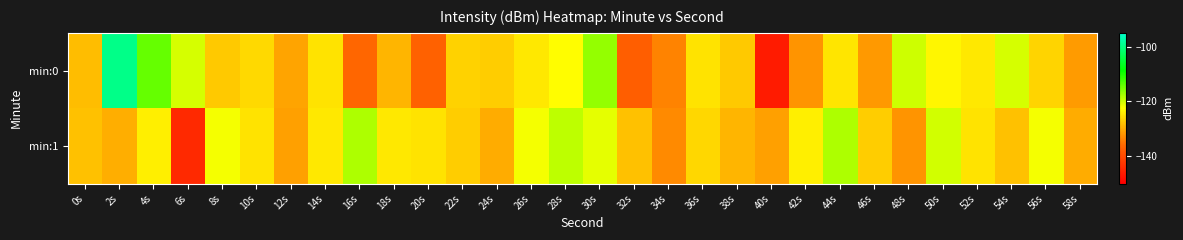

Reading left to right, extract all data points from this chart.

min:0: 0s=-128.5	2s=-99.7	4s=-114.3	6s=-120.3	8s=-127.3	10s=-125.9	12s=-130.5	14s=-124.9	16s=-136.1	18s=-129.0	20s=-136.8	22s=-126.5	24s=-127.0	26s=-124.5	28s=-122.7	30s=-116.8	32s=-137.2	34s=-133.6	36s=-125.1	38s=-127.3	40s=-146.3	42s=-132.1	44s=-124.7	46s=-131.7	48s=-119.9	50s=-123.3	52s=-124.6	54s=-120.2	56s=-126.3	58s=-131.4
min:1: 0s=-128.1	2s=-129.6	4s=-123.9	6s=-144.4	8s=-122.0	10s=-125.1	12s=-131.1	14s=-124.5	16s=-118.1	18s=-124.6	20s=-125.0	22s=-127.0	24s=-130.0	26s=-122.0	28s=-119.0	30s=-121.0	32s=-128.0	34s=-133.0	36s=-126.0	38s=-129.0	40s=-131.0	42s=-124.0	44s=-118.0	46s=-127.0	48s=-132.0	50s=-120.0	52s=-125.0	54s=-128.0	56s=-122.0	58s=-130.0